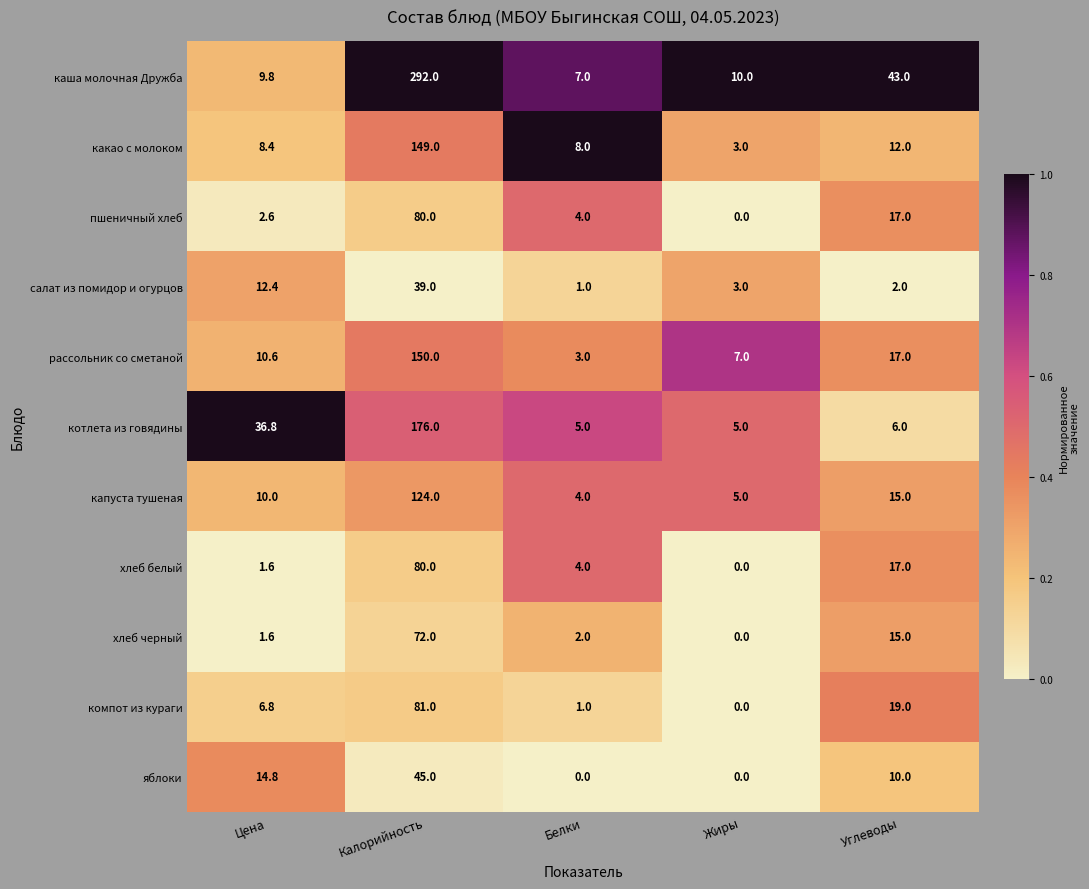

Is it true that салат из помидор и огурцов equals 39.0 at Калорийность?

True